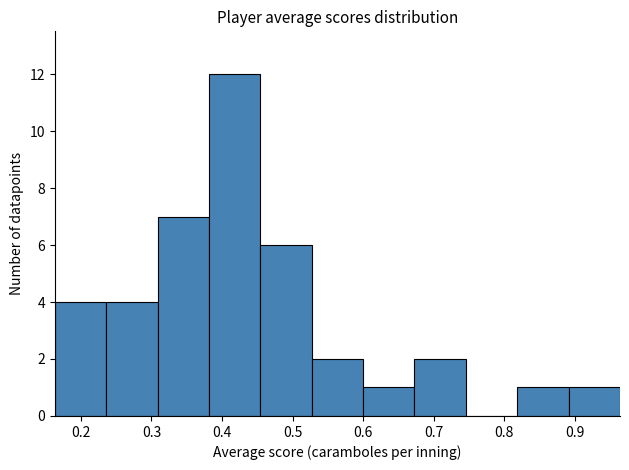

Reading left to right, transcribe this chart: for each bar, give the range it covers on the x-axis and its height. Neither the bar edges nor the heights are printed on the chart, so give them approximately, as read against the axes.

0.16 to 0.24: 4
0.24 to 0.31: 4
0.31 to 0.38: 7
0.38 to 0.45: 12
0.45 to 0.53: 6
0.53 to 0.60: 2
0.60 to 0.67: 1
0.67 to 0.75: 2
0.75 to 0.82: 0
0.82 to 0.89: 1
0.89 to 0.96: 1